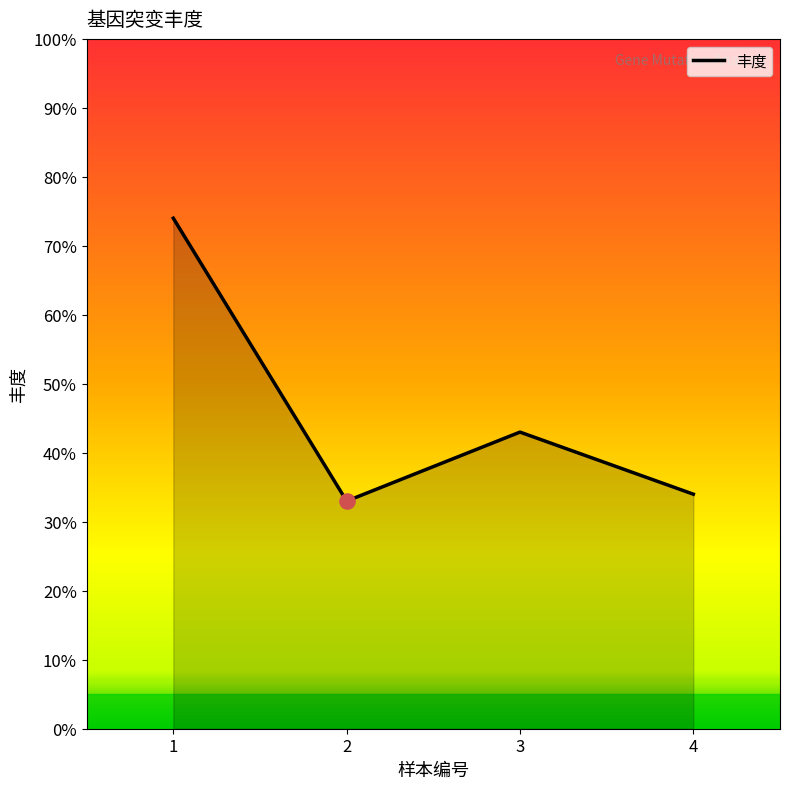

What is the change in value from 3 to 4?

-0.1